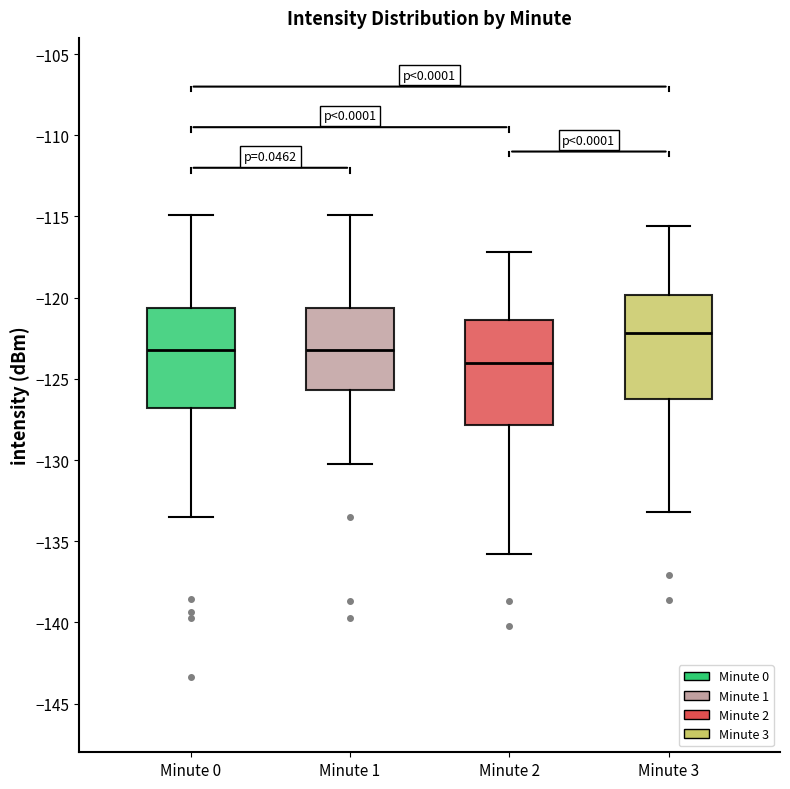

Where is the upper edge of the box for Minute 1 on the y-axis? The values are not printed on the chart, so give them approximately, as read against the axis.

-120.5